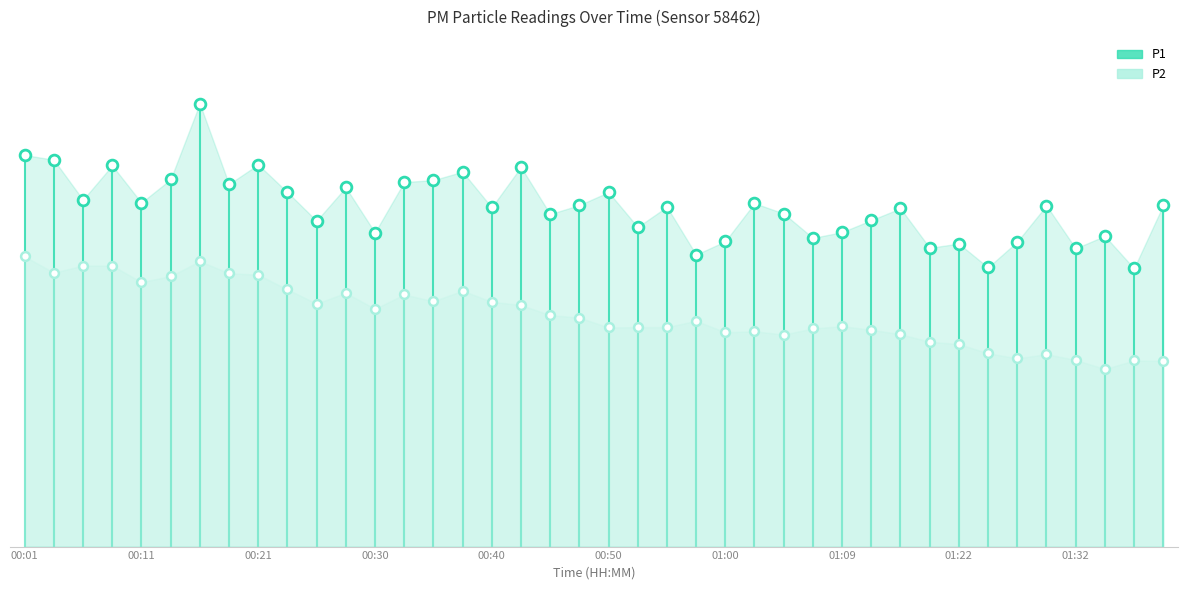

What are all the series names shown in the legend?

P1, P2